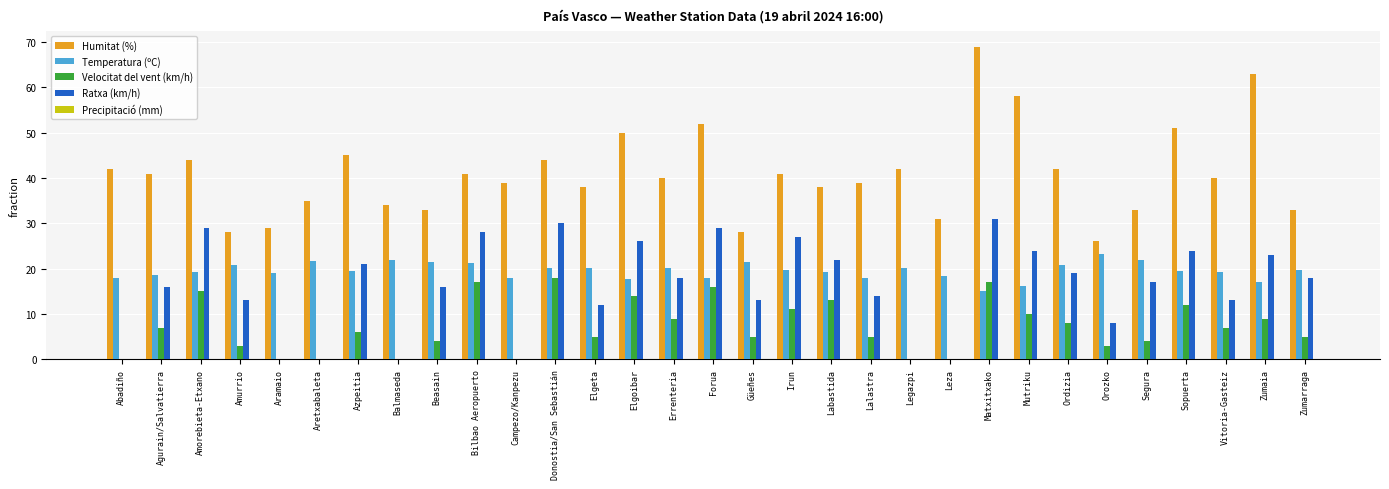

How many categories are shown in the chart?

31